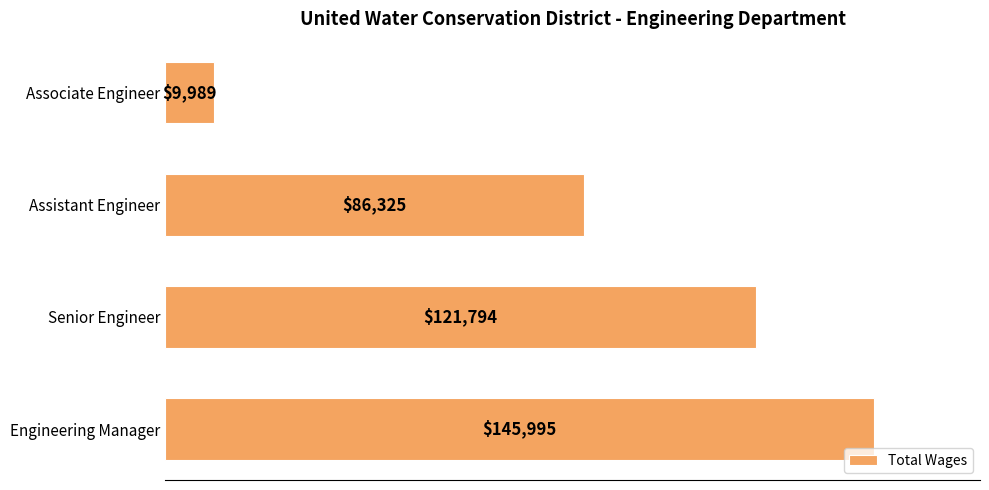

Are the bars grouped side by side (vs. stacked)?

No